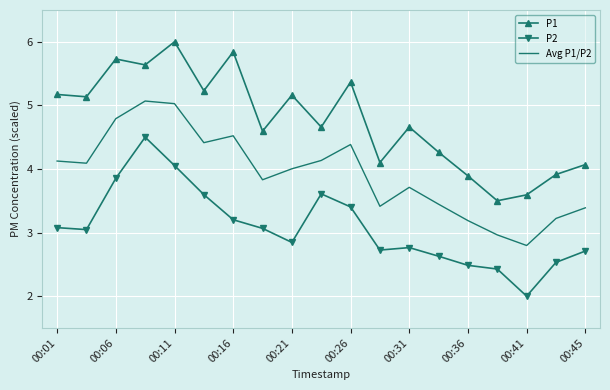

List the series in order of their peak value, lowest first.

P2, Avg P1/P2, P1